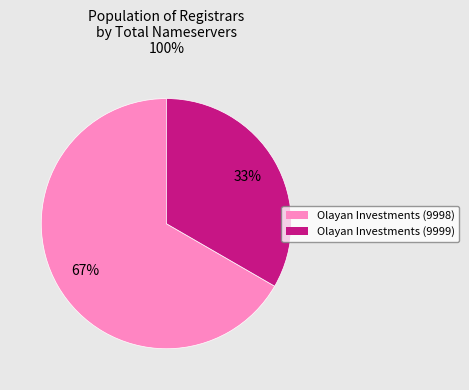

How many slices are in this pie chart?

2